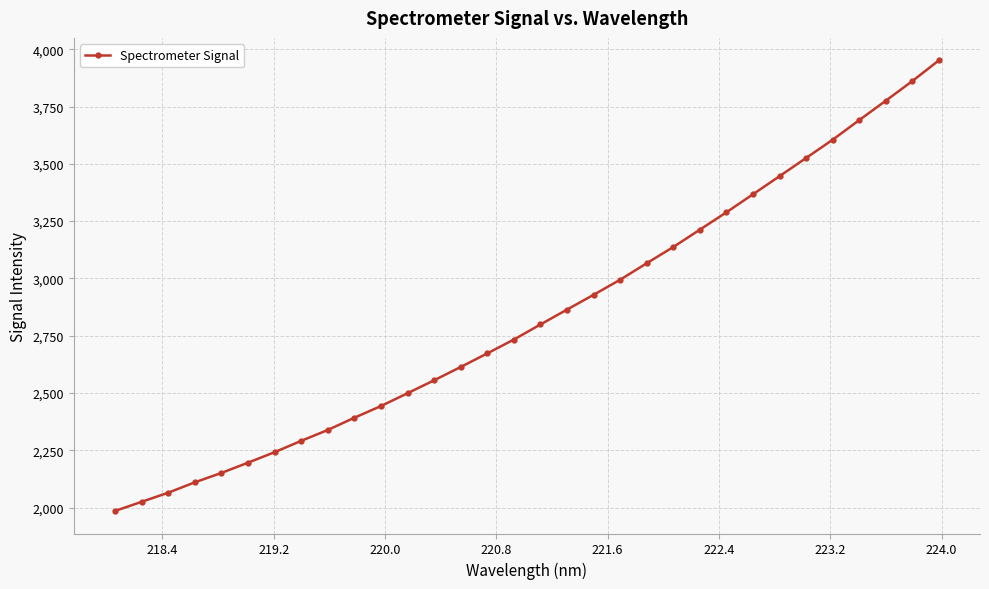

How many lines are shown in the chart?

1